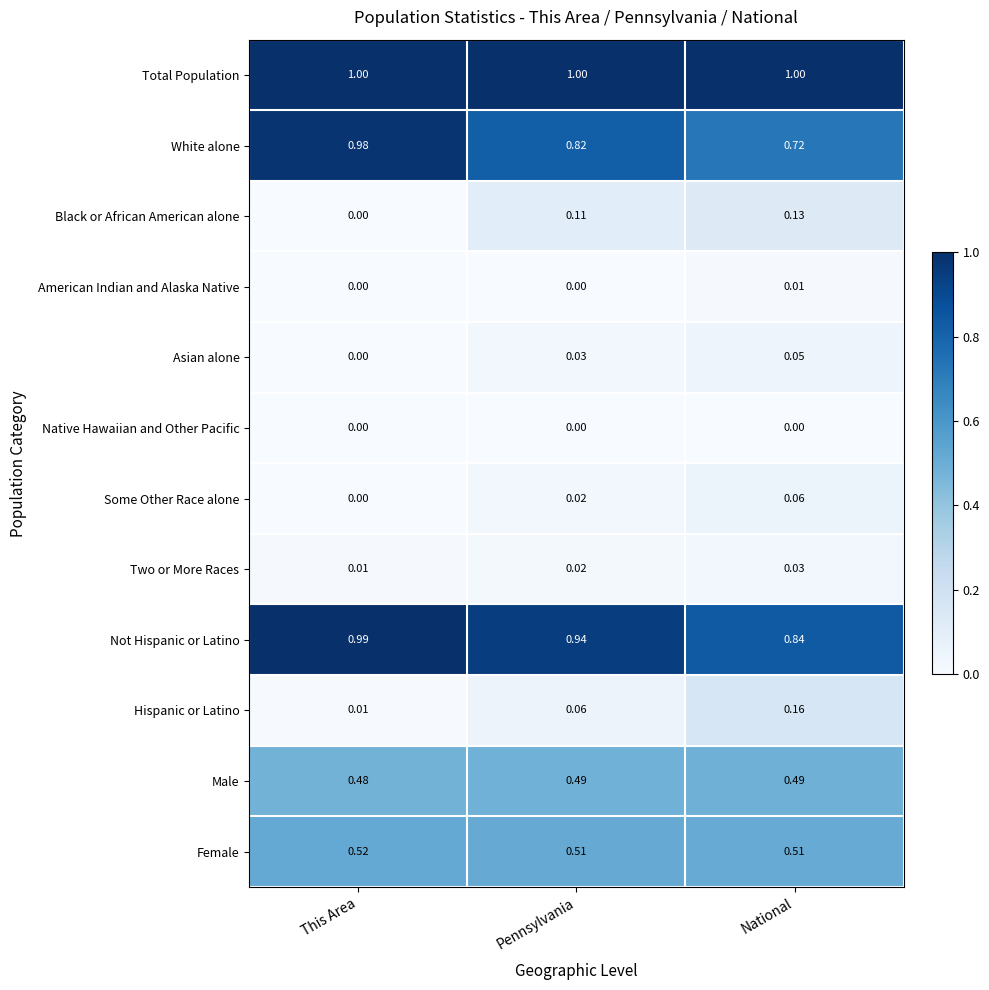

At National, list the series in order from largest to smallest.

Total Population, Not Hispanic or Latino, White alone, Female, Male, Hispanic or Latino, Black or African American alone, Some Other Race alone, Asian alone, Two or More Races, American Indian and Alaska Native, Native Hawaiian and Other Pacific